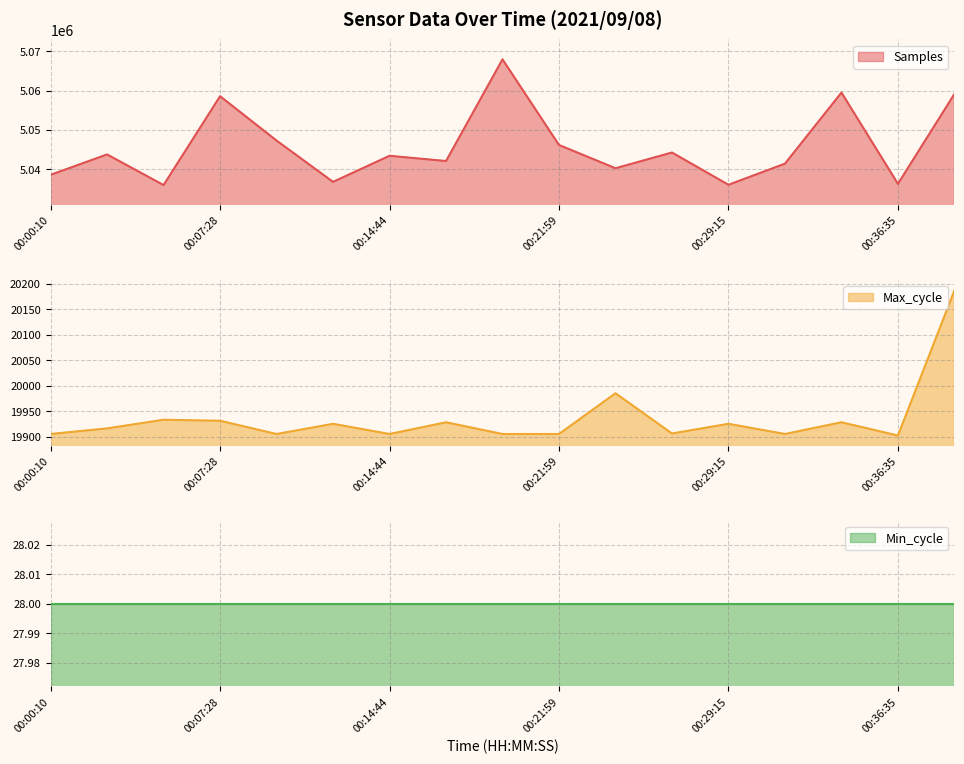

Between 00:21:59 and 00:29:15, which is larger?

00:21:59